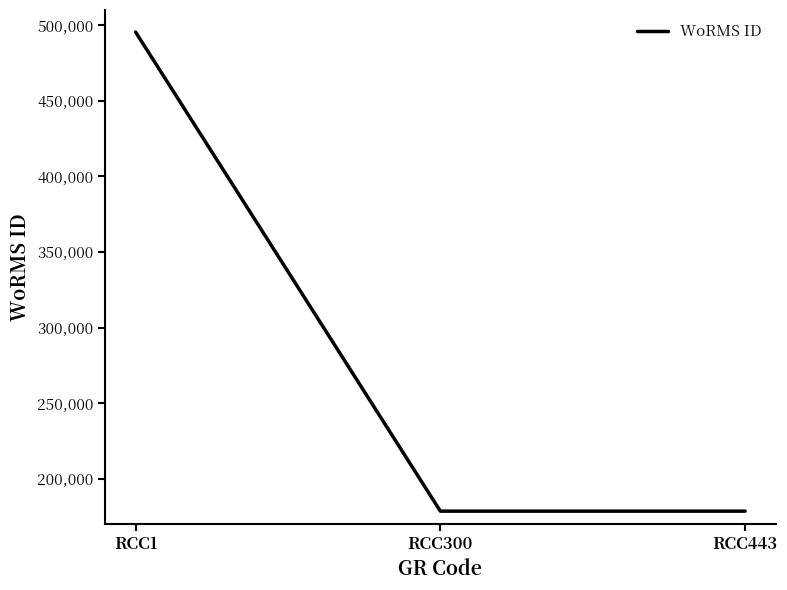

Reading right to left, extract all data points from this chart.

RCC443=178583	RCC300=178583	RCC1=495424